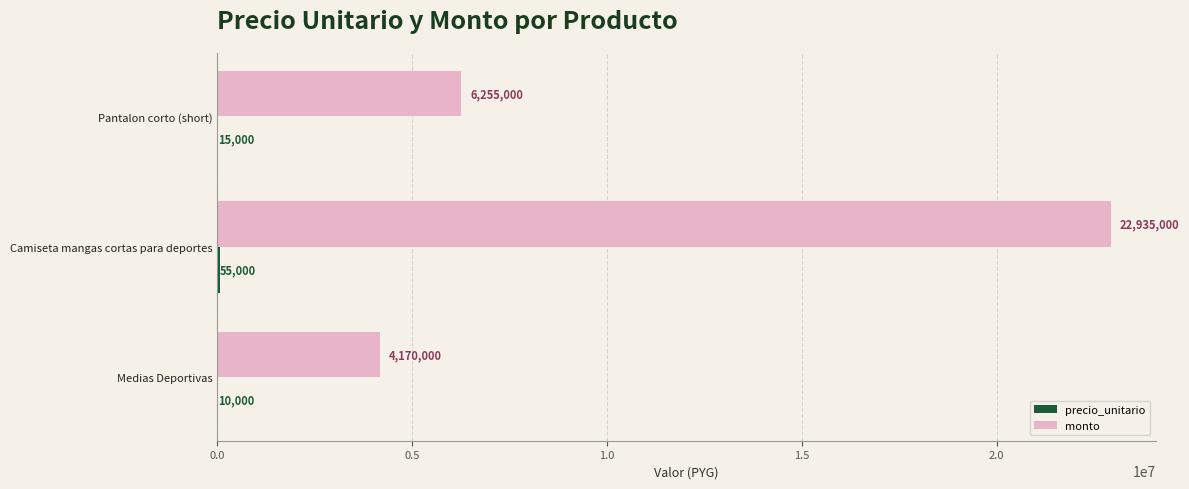

Which series has the largest total across all categories?

monto